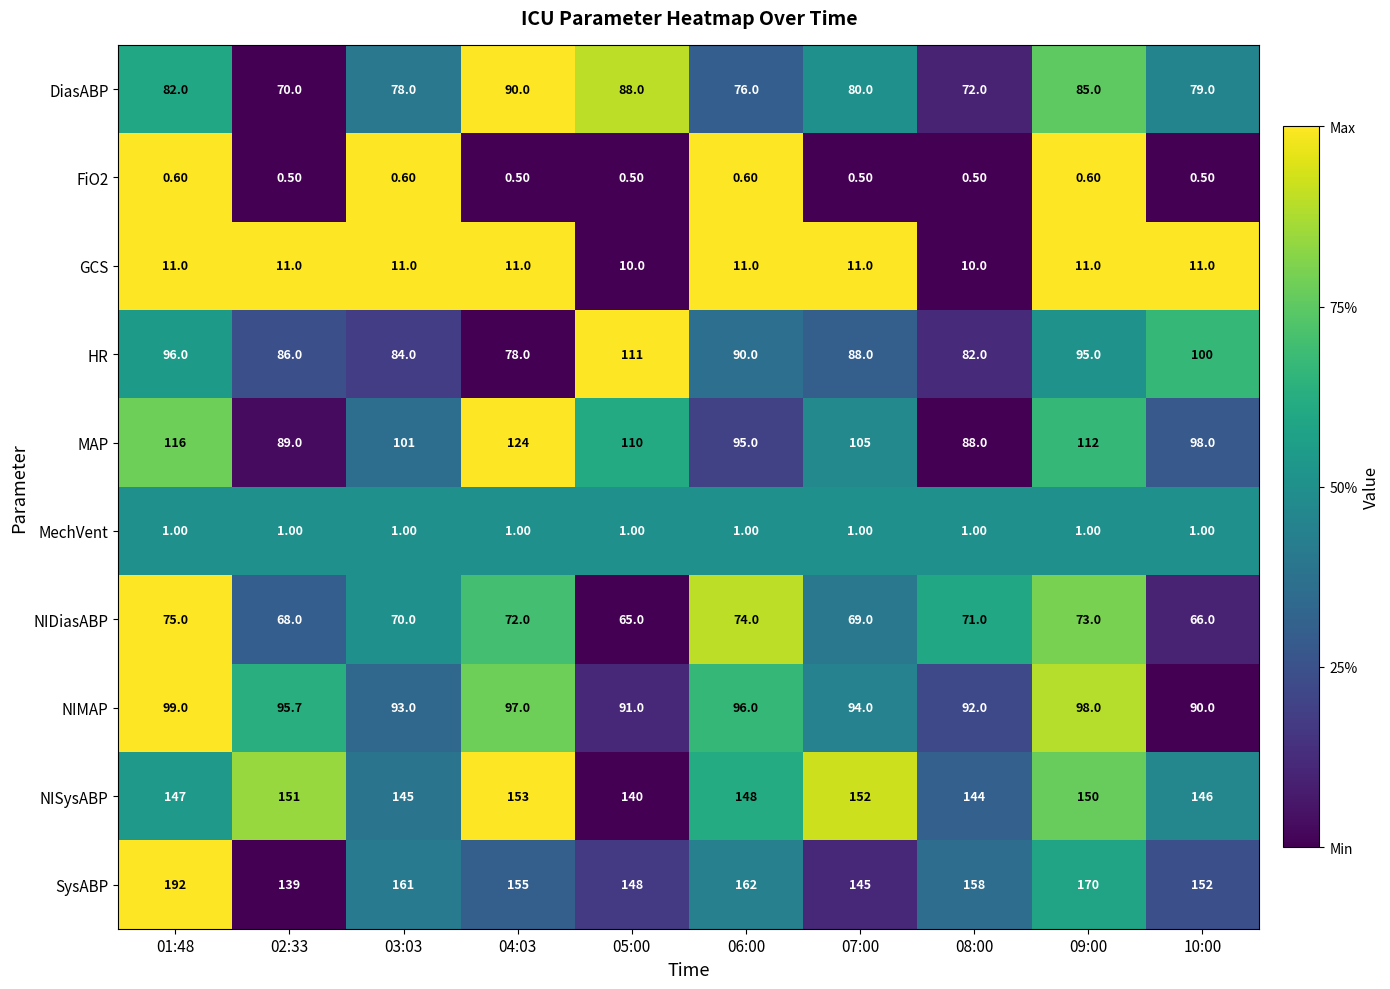

What is the difference between the highest and lowest values at 10:00?

151.5